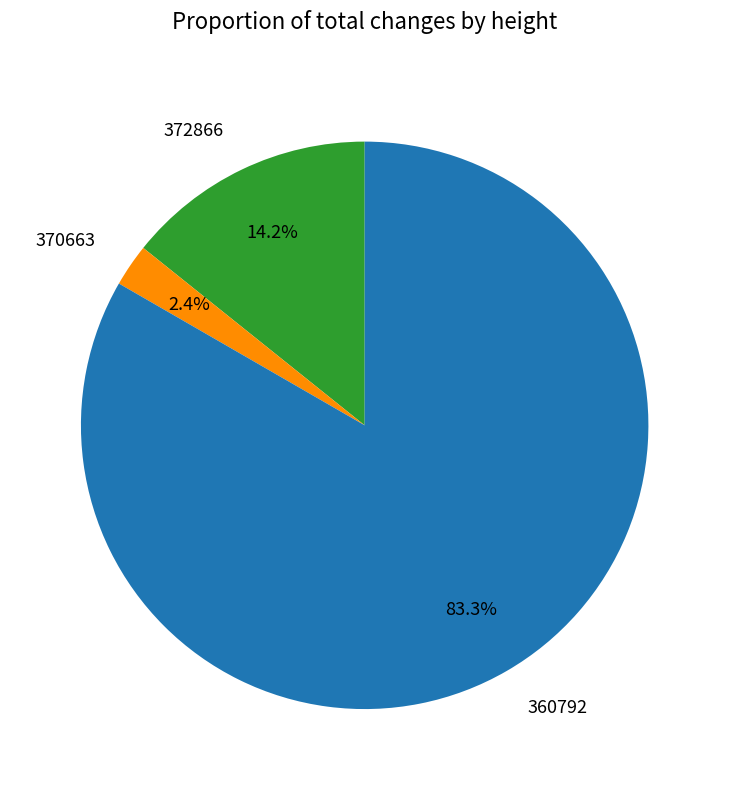

How many segments does this pie chart have?

3